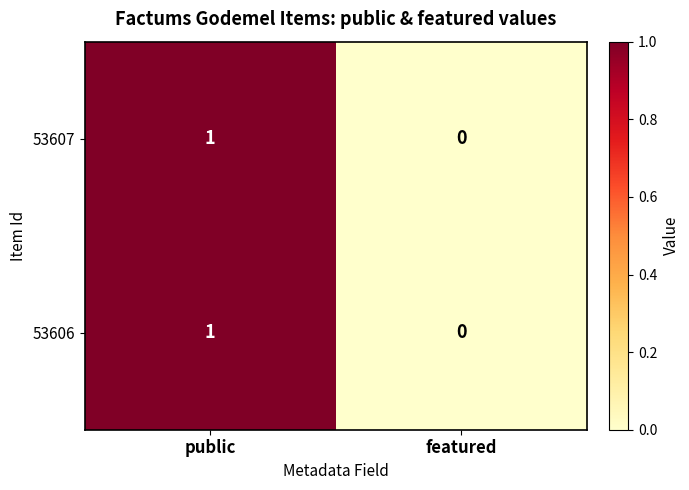

Rank the categories by 53606 value from highest to lowest.

public, featured